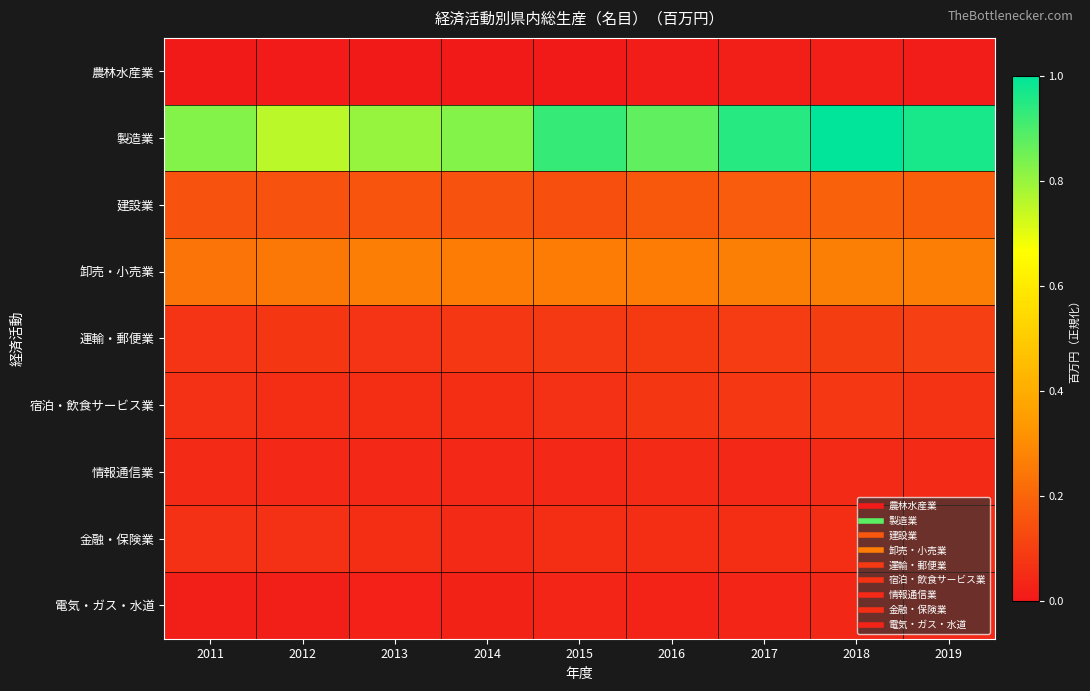

What is the total value across all series at 2015?

1.6